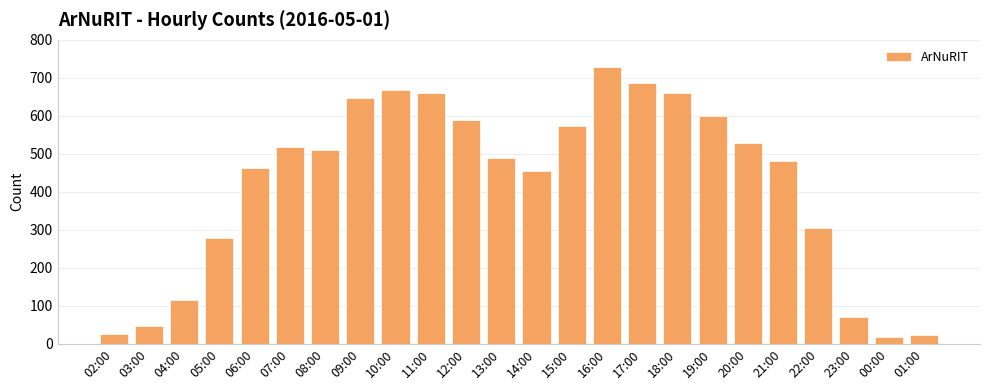

Approximately how many times larger is the value at 13:00 compared to 11:00?

0.7